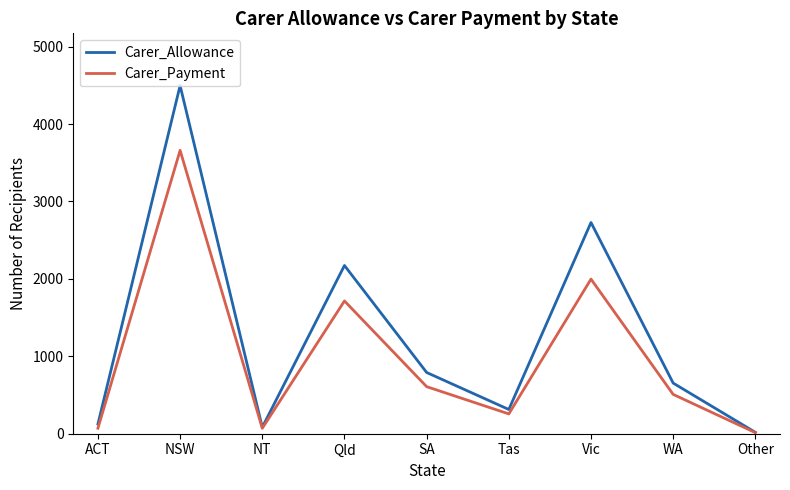

Which series has the widest spread of values?

Carer_Allowance